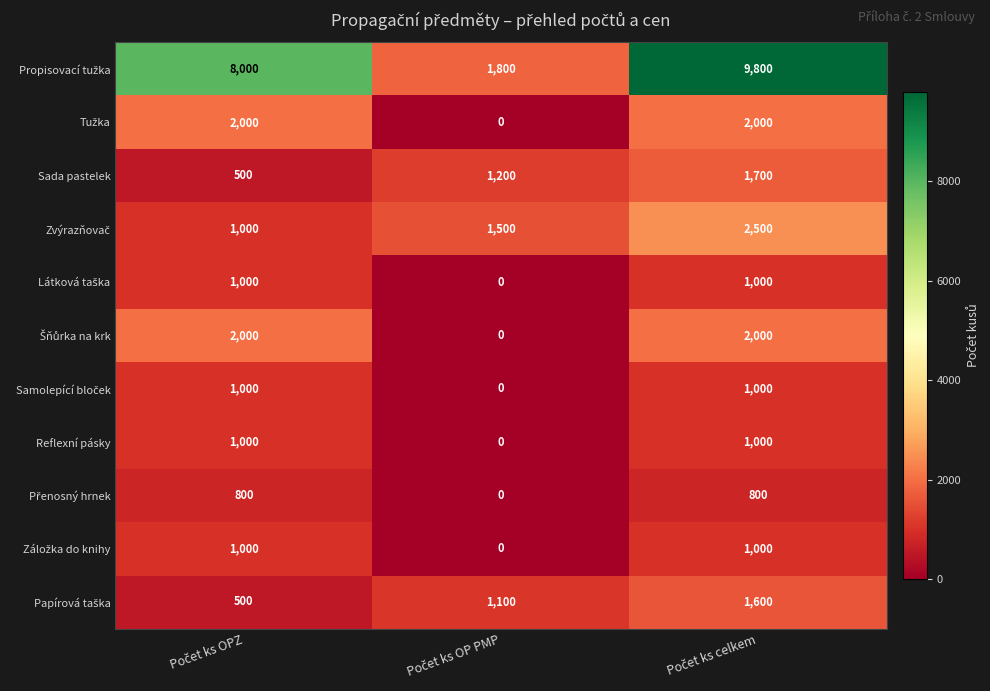

What is the lowest value of the Sada pastelek series?

500